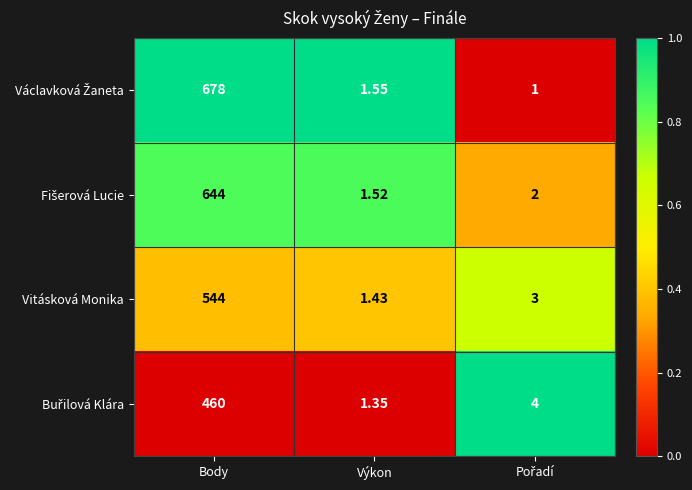

At which category is the sum across all series the highest?

Body